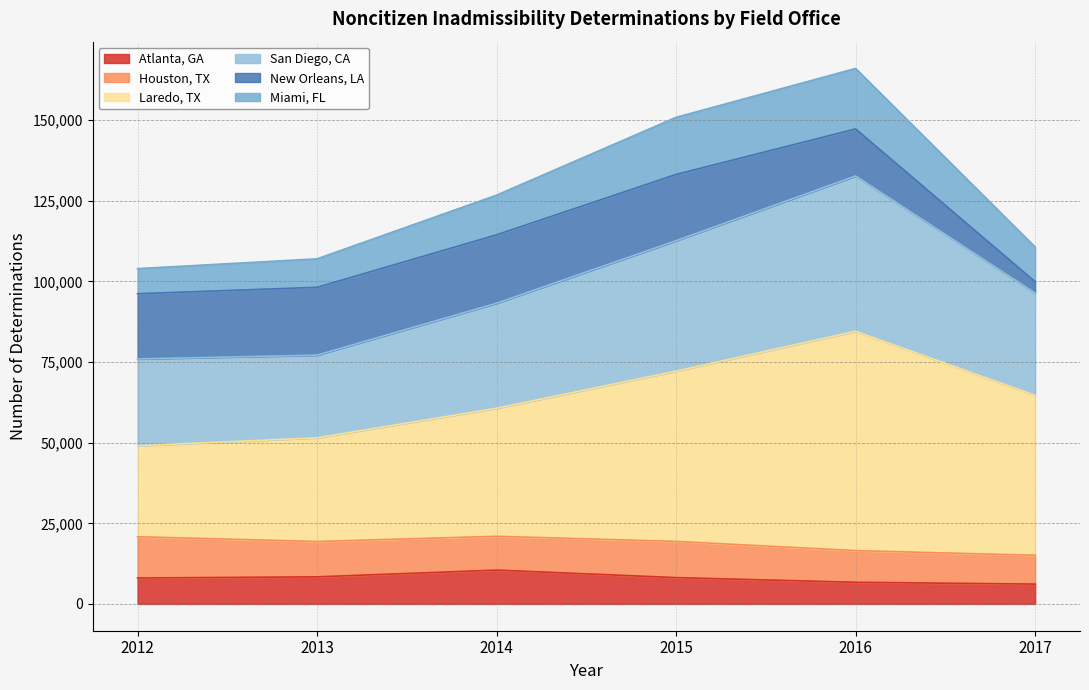

What are all the series names shown in the legend?

Atlanta, GA, Houston, TX, Laredo, TX, San Diego, CA, New Orleans, LA, Miami, FL